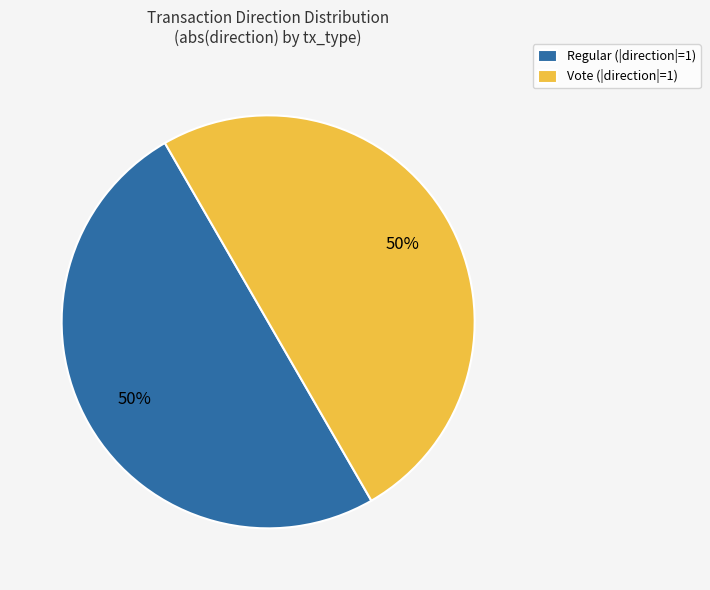

To the nearest percent, what is the combined percentage of Regular (|direction|=1) and Vote (|direction|=1)?

100%